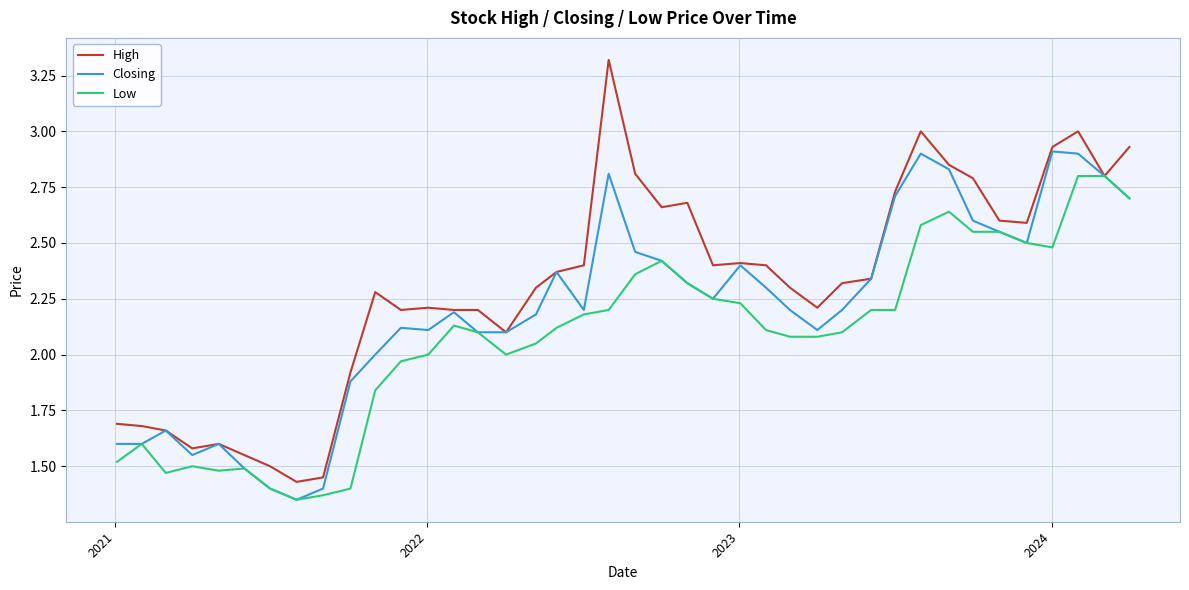

Rank the series by their average value, from lowest to highest.

Low, Closing, High